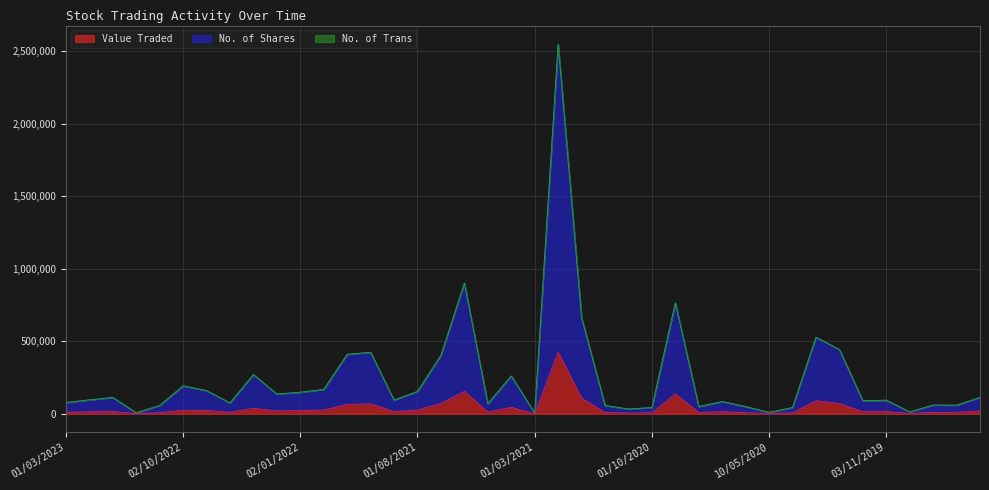

Which has a higher value, 01/07/2019 or 01/12/2022?

01/07/2019